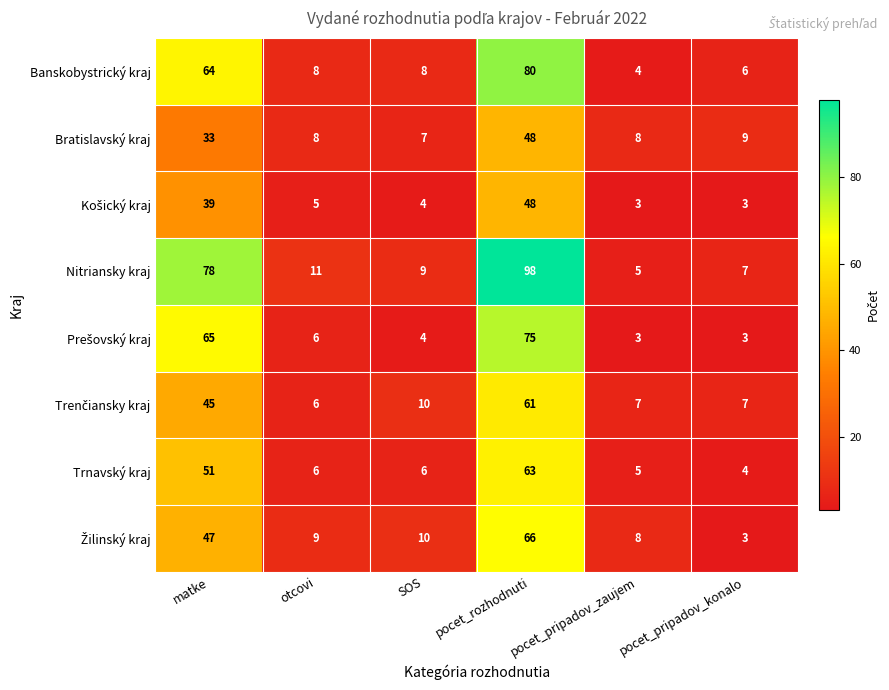

Which label corresponds to the largest value in the chart?

pocet_rozhodnuti